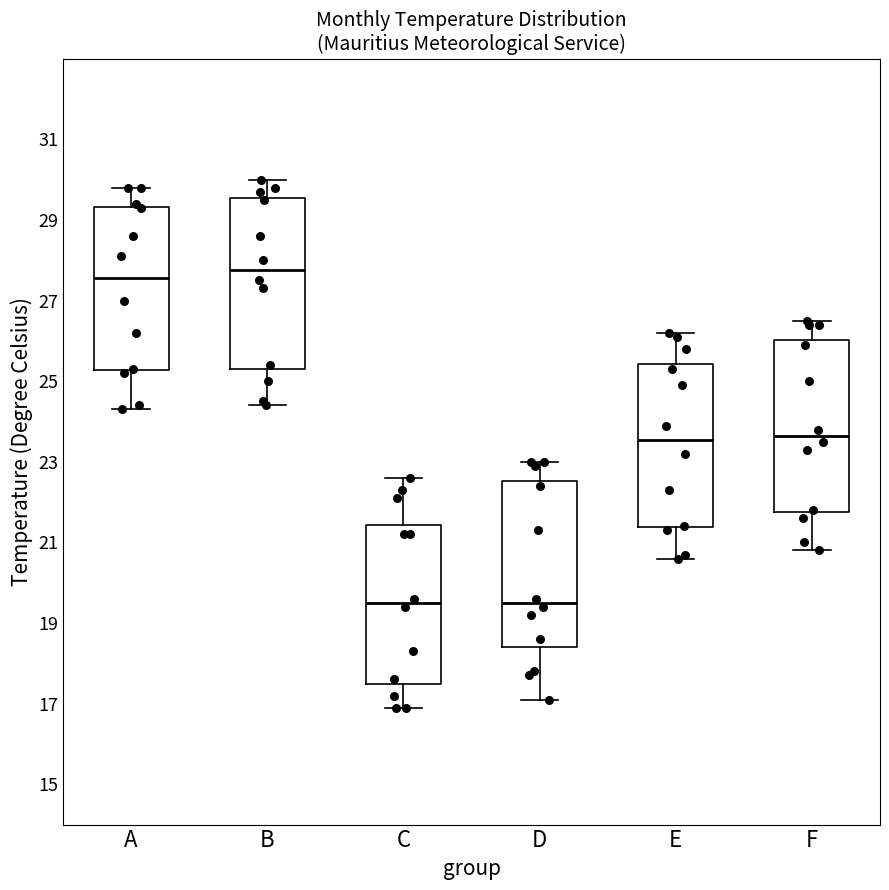

Reading left to right, transcribe this box plot: for each box, give where its median line is, the range the box spans, and where its two whiskers end, as read against the y-axis. The values are not printed on the chart, so give them approximately, as read against the axis.

A: median 27.6, box 25.2 to 29.4, whiskers 24.4 to 29.8
B: median 27.8, box 25.4 to 29.6, whiskers 24.4 to 30.0
C: median 19.6, box 17.6 to 21.4, whiskers 17.0 to 22.6
D: median 19.6, box 18.4 to 22.6, whiskers 17.2 to 23.0
E: median 23.6, box 21.4 to 25.4, whiskers 20.6 to 26.2
F: median 23.6, box 21.8 to 26.0, whiskers 20.8 to 26.6